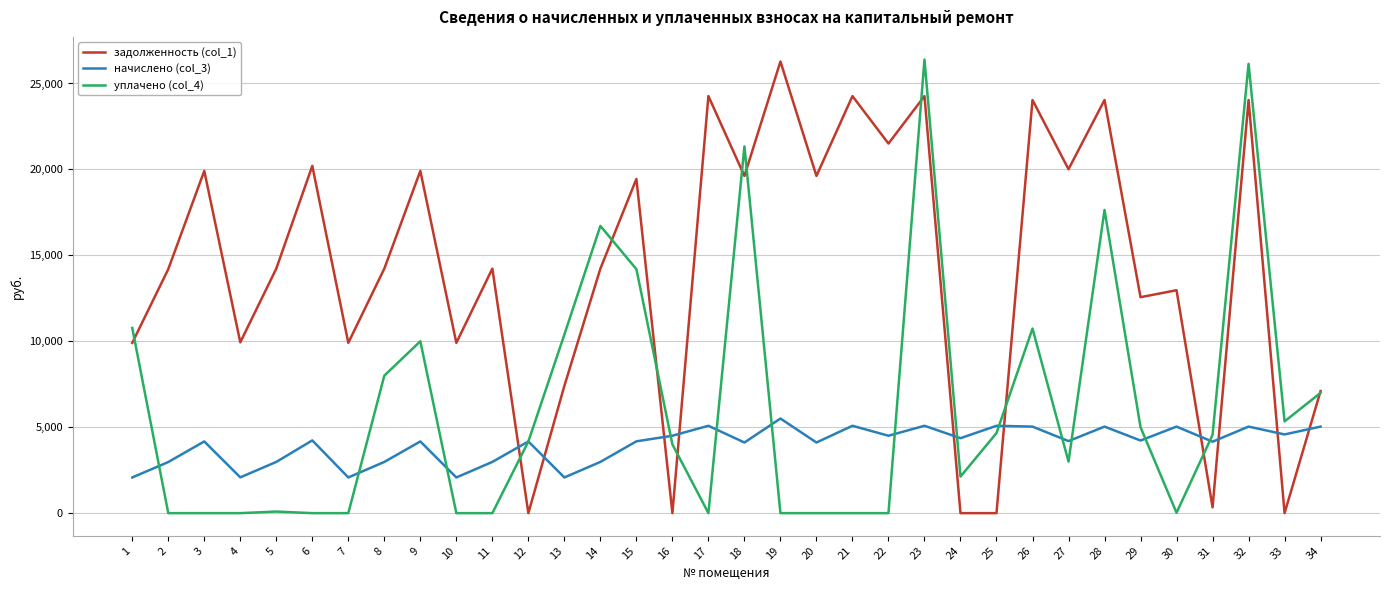

At 25, list the series in order from largest to smallest.

начислено (col_3), уплачено (col_4), задолженность (col_1)